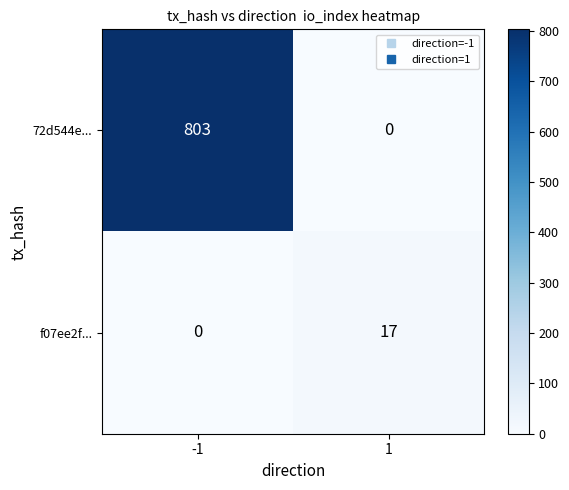

What is the greatest value displayed?

803